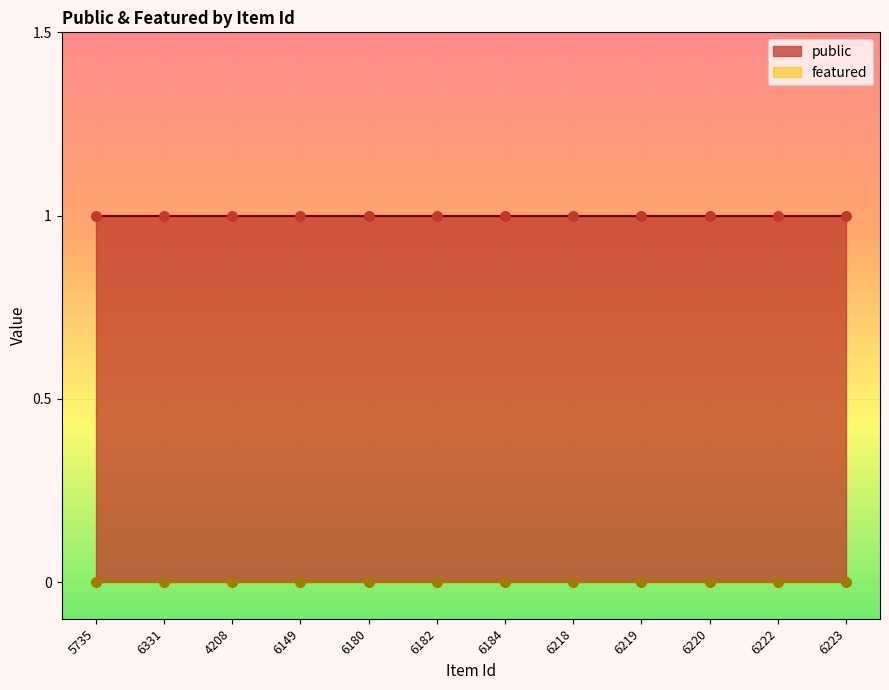

Is the value of public at 5735 greater than the value of featured at 5735?

Yes